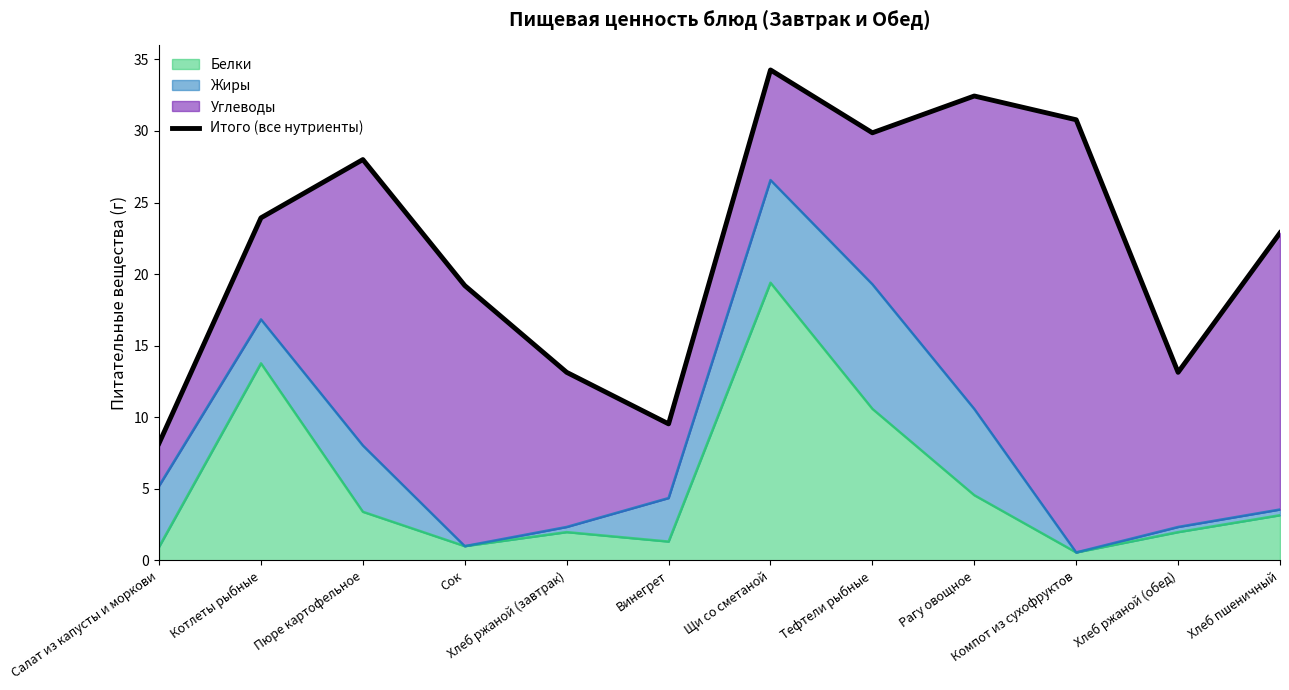

Which category has the highest value across all series?

Щи со сметаной